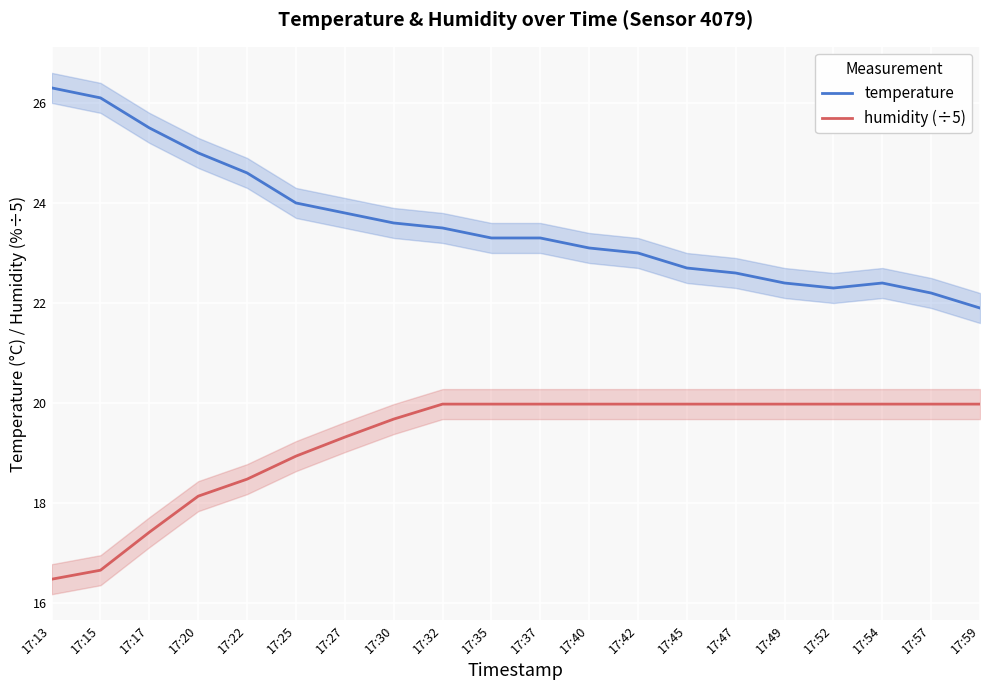

Rank the series by their maximum value, from highest to lowest.

temperature, humidity (÷5)